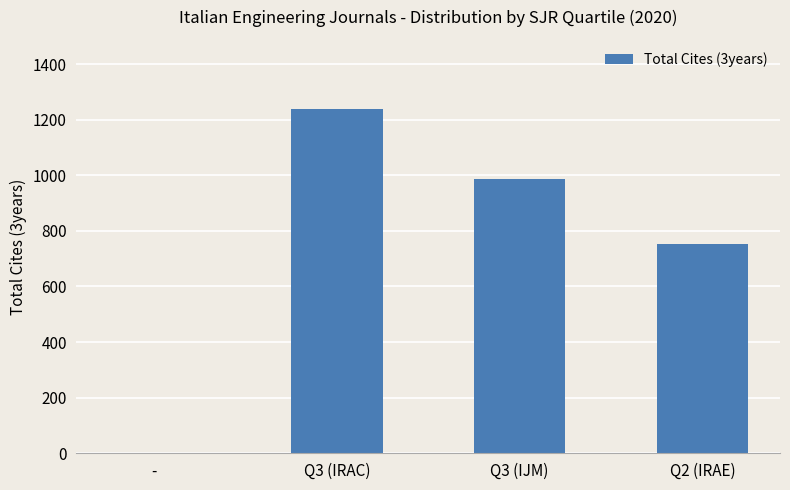

Reading right to left, list all the values displayed in this chart.

753	985	1239	0